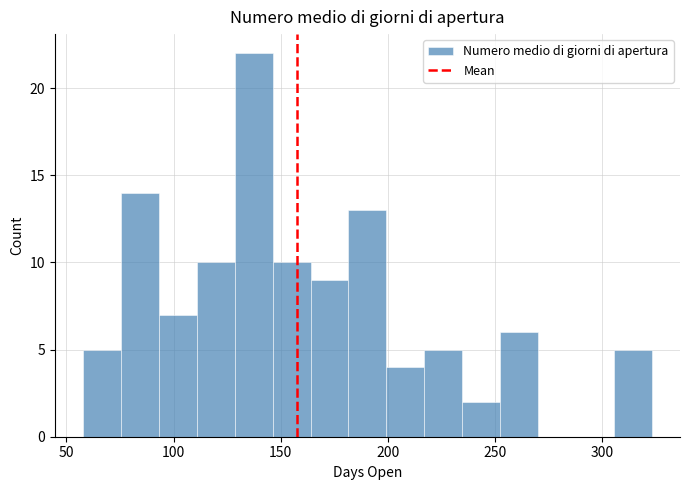

Around what value on the x-axis is the tallest bar? Give the approximate position of its centre, as read against the axis.

135